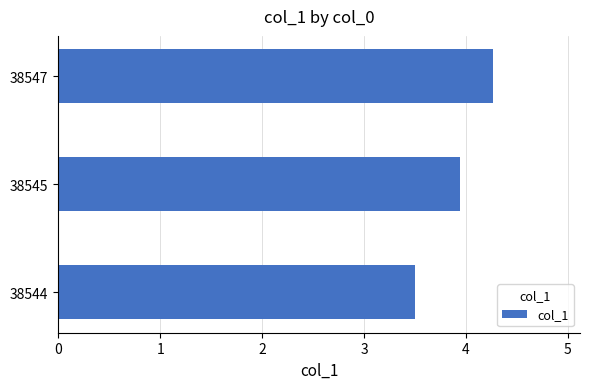

What is the maximum value shown in the chart?

4.3